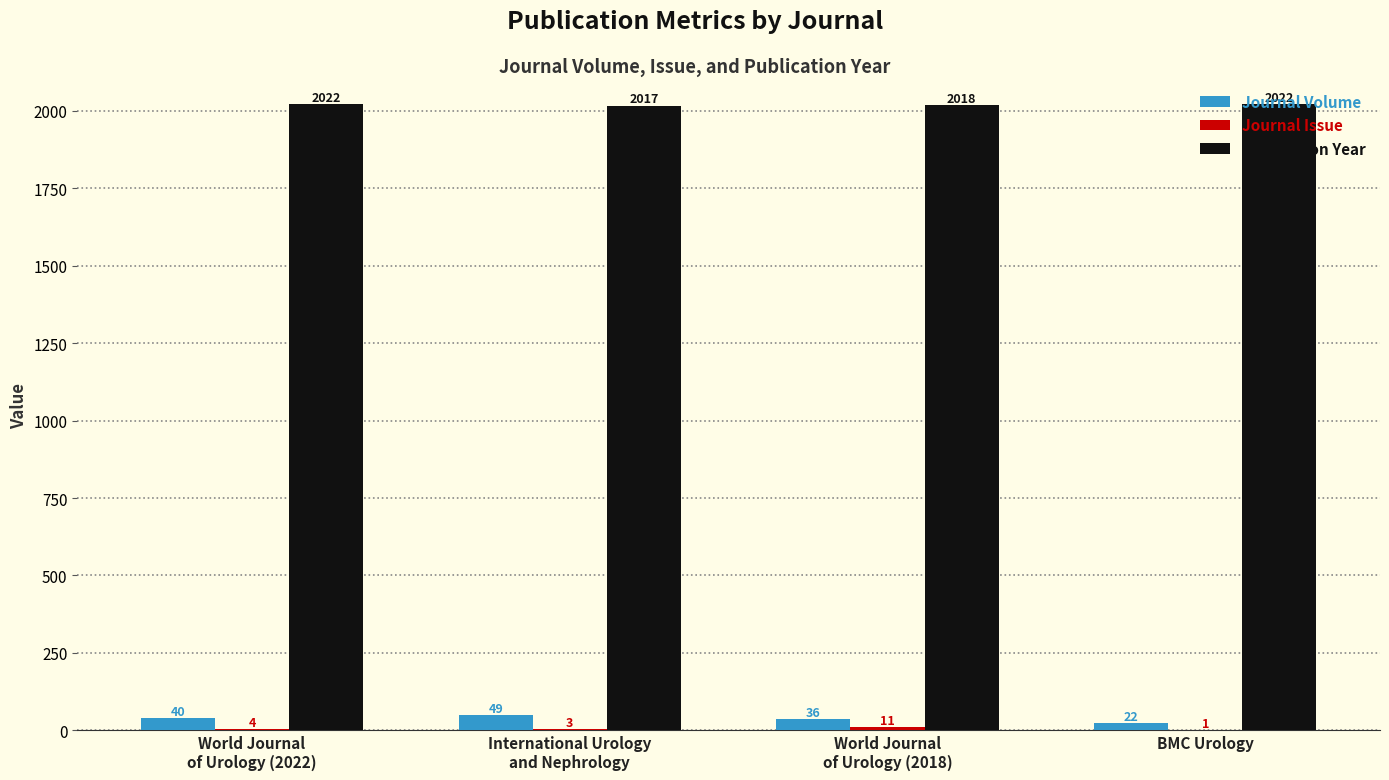

Is it true that Publication Year equals 2022 at BMC Urology?

True